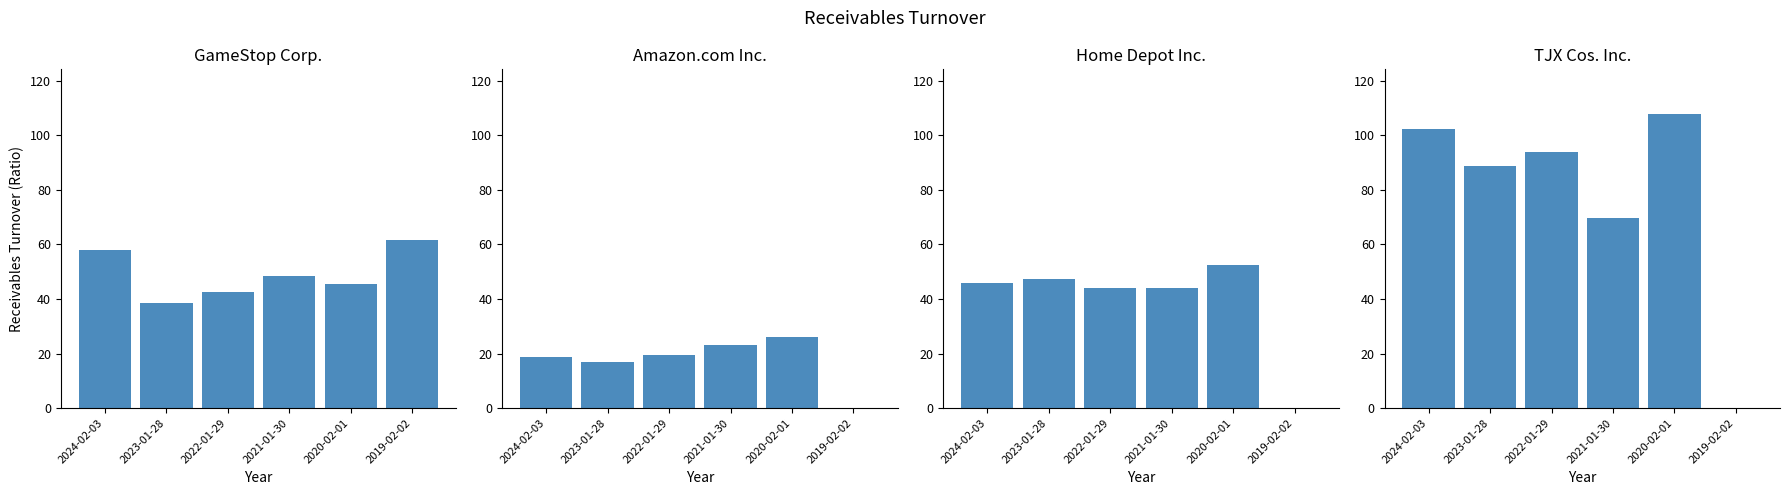

Between 2024-02-03 and 2021-01-30, which is larger?

2024-02-03